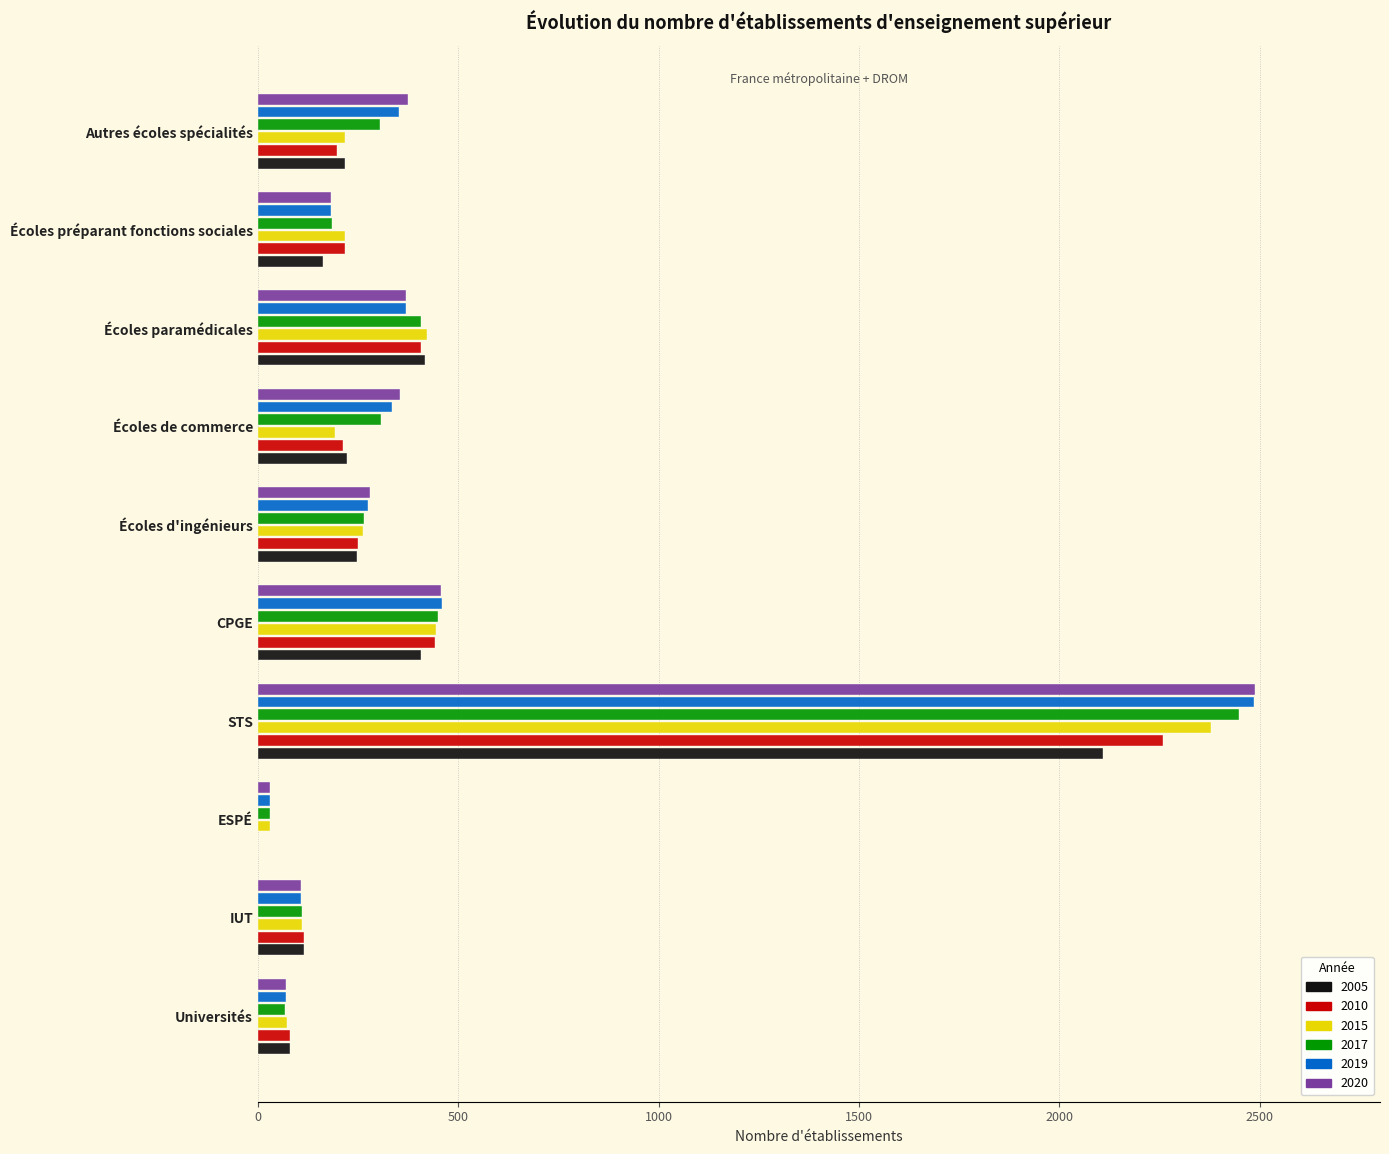

What is the sum of the 2015 values at STS and Écoles paramédicales?

2799